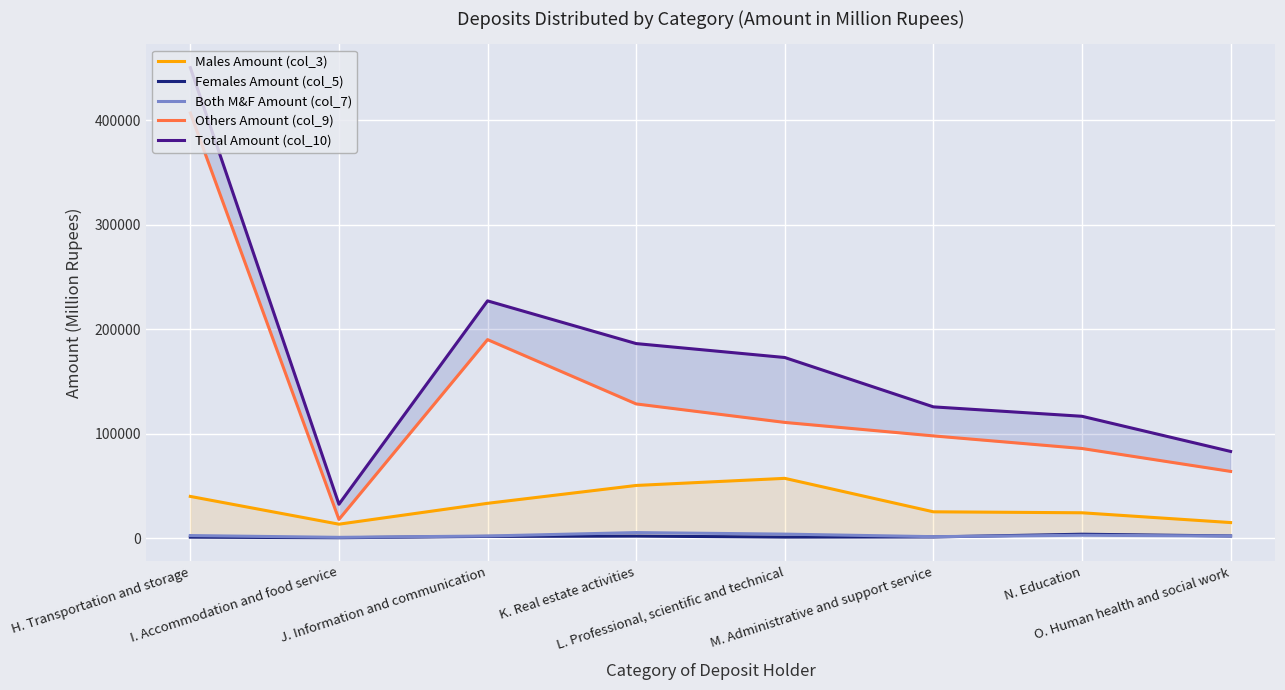

What is the difference between the second highest and minimum values in the Others Amount (col_9) series?

172145.3